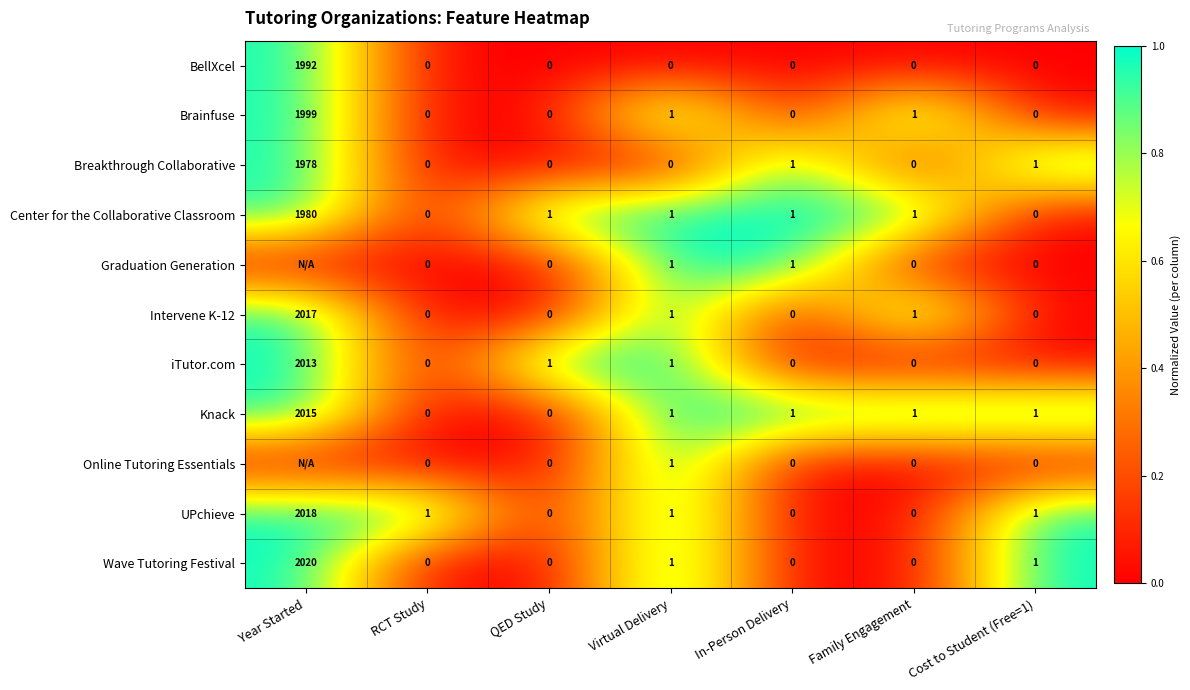

What is the spread (max minus min) of values at In-Person Delivery?

1